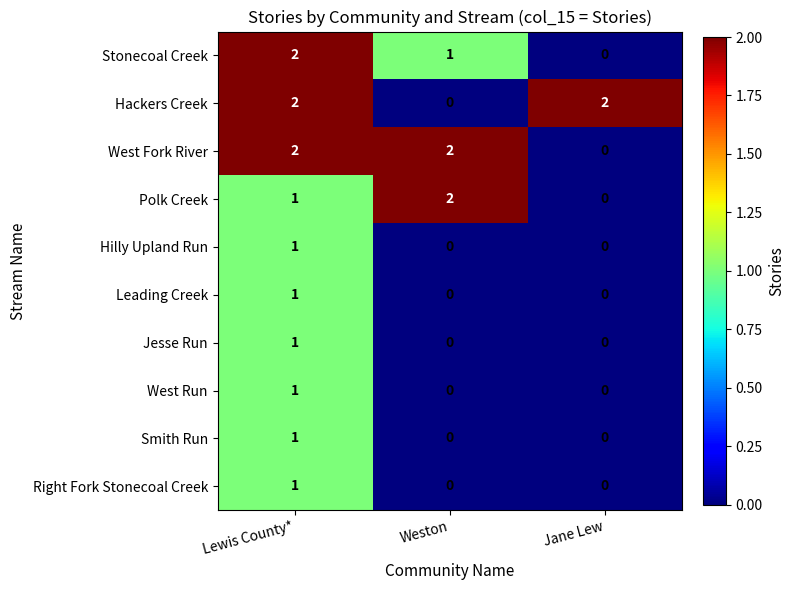

Is it true that Stonecoal Creek equals 2 at Weston?

False